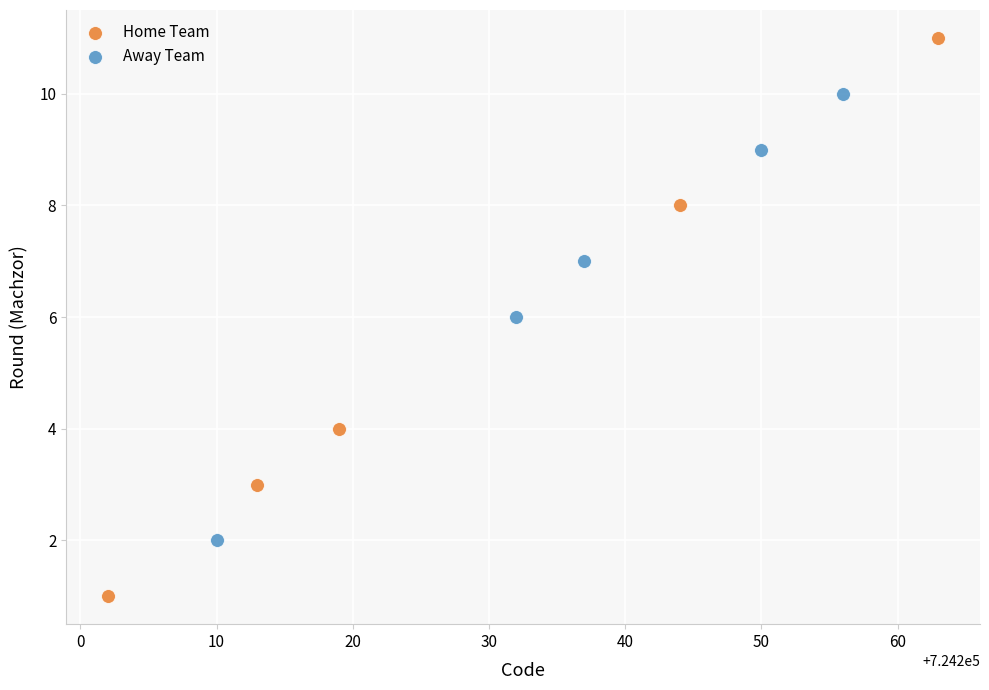

Which series has the widest spread of Y values?

Home Team